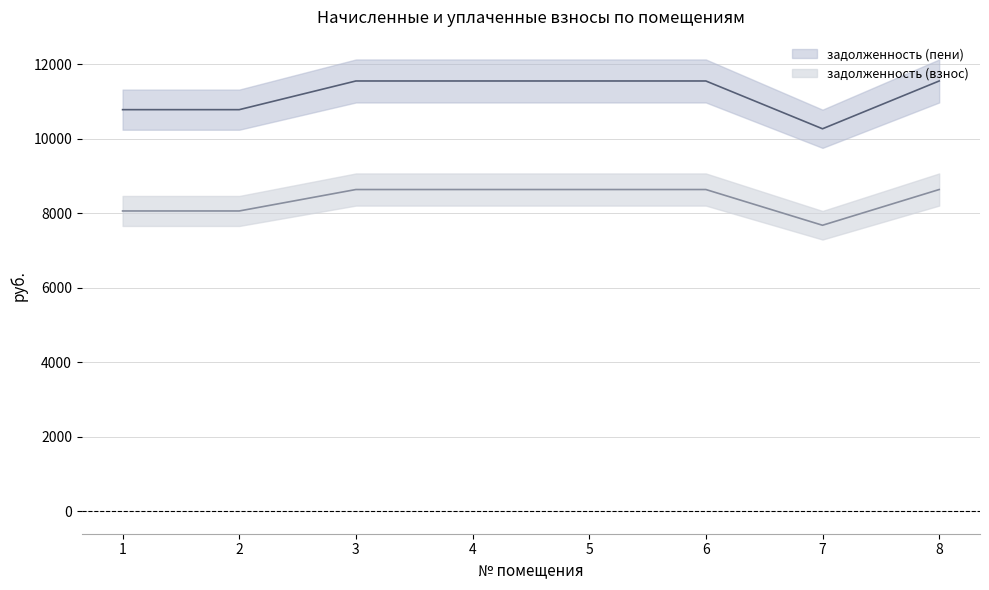

What is the value of the задолженность (пени) point at the 7th from the left?

7680.0